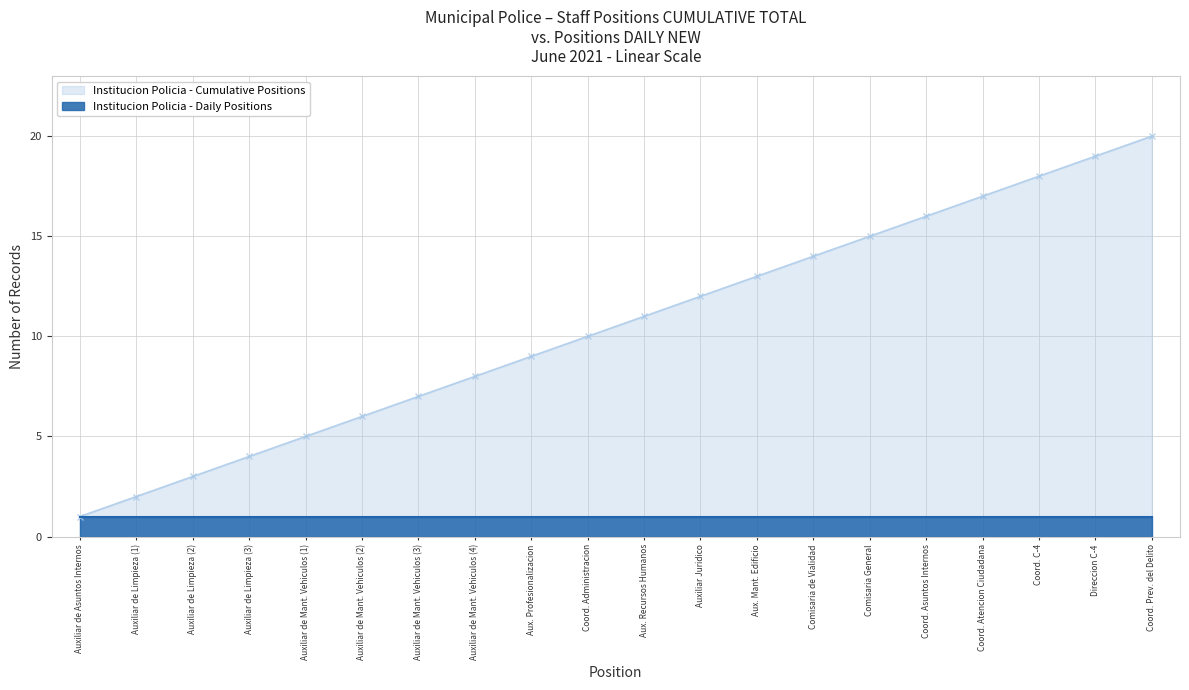

The value of Institucion Policia - Cumulative Positions at Aux. Profesionalizacion is 2. True or false?

False